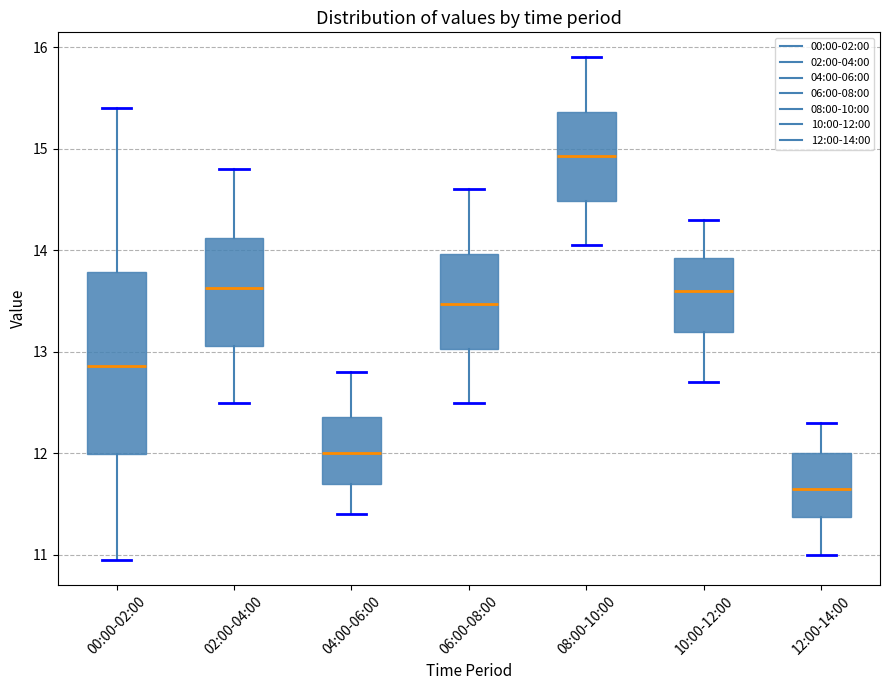

Reading left to right, transcribe this box plot: for each box, give where its median line is, the range the box spans, and where its two whiskers end, as read against the y-axis. The values are not printed on the chart, so give them approximately, as read against the axis.

00:00-02:00: median 12.9, box 12.0 to 13.8, whiskers 11.0 to 15.4
02:00-04:00: median 13.6, box 13.1 to 14.1, whiskers 12.5 to 14.8
04:00-06:00: median 12.0, box 11.7 to 12.4, whiskers 11.4 to 12.8
06:00-08:00: median 13.5, box 13.0 to 14.0, whiskers 12.5 to 14.6
08:00-10:00: median 14.9, box 14.5 to 15.4, whiskers 14.1 to 15.9
10:00-12:00: median 13.6, box 13.2 to 13.9, whiskers 12.7 to 14.3
12:00-14:00: median 11.7, box 11.4 to 12.0, whiskers 11.0 to 12.3